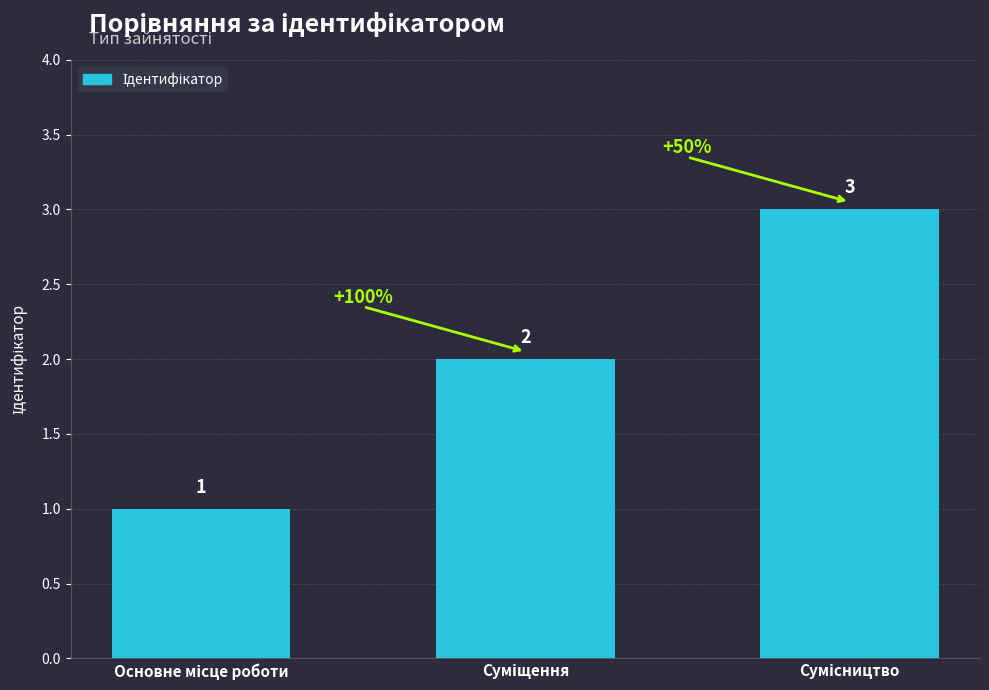

Reading left to right, transcribe all the data shown in this chart.

1	2	3